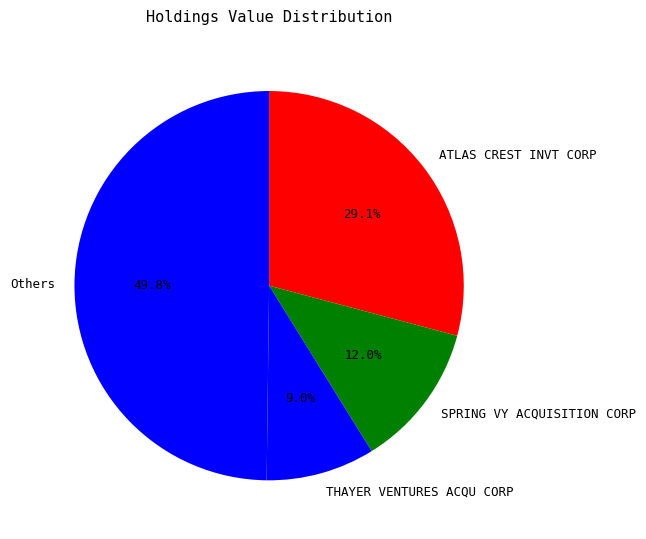

What is the ratio of the value at Others to the value at ATLAS CREST INVT CORP?

1.7